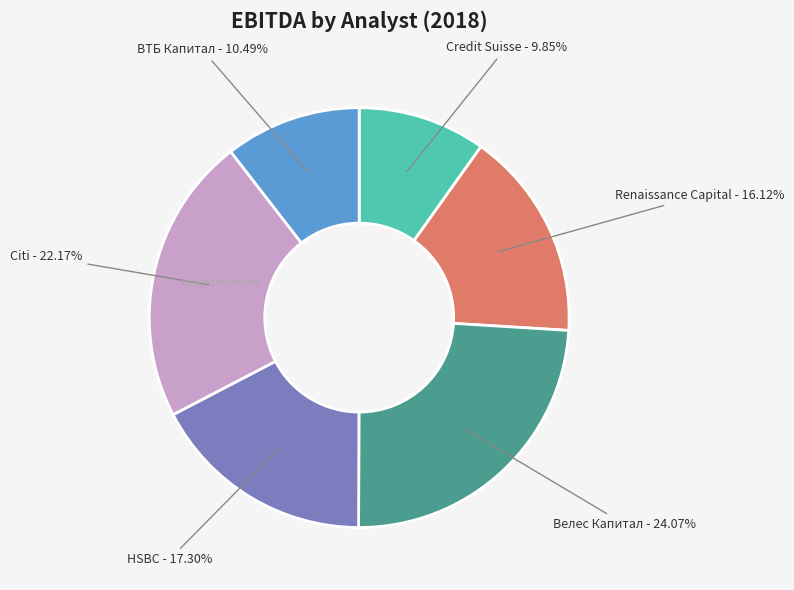

Does any single category account for the majority?

No